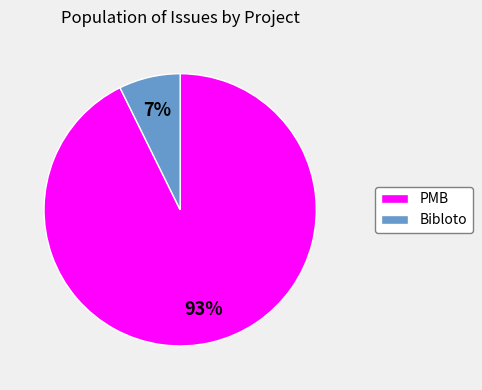

Rank the categories by value from highest to lowest.

PMB, Bibloto